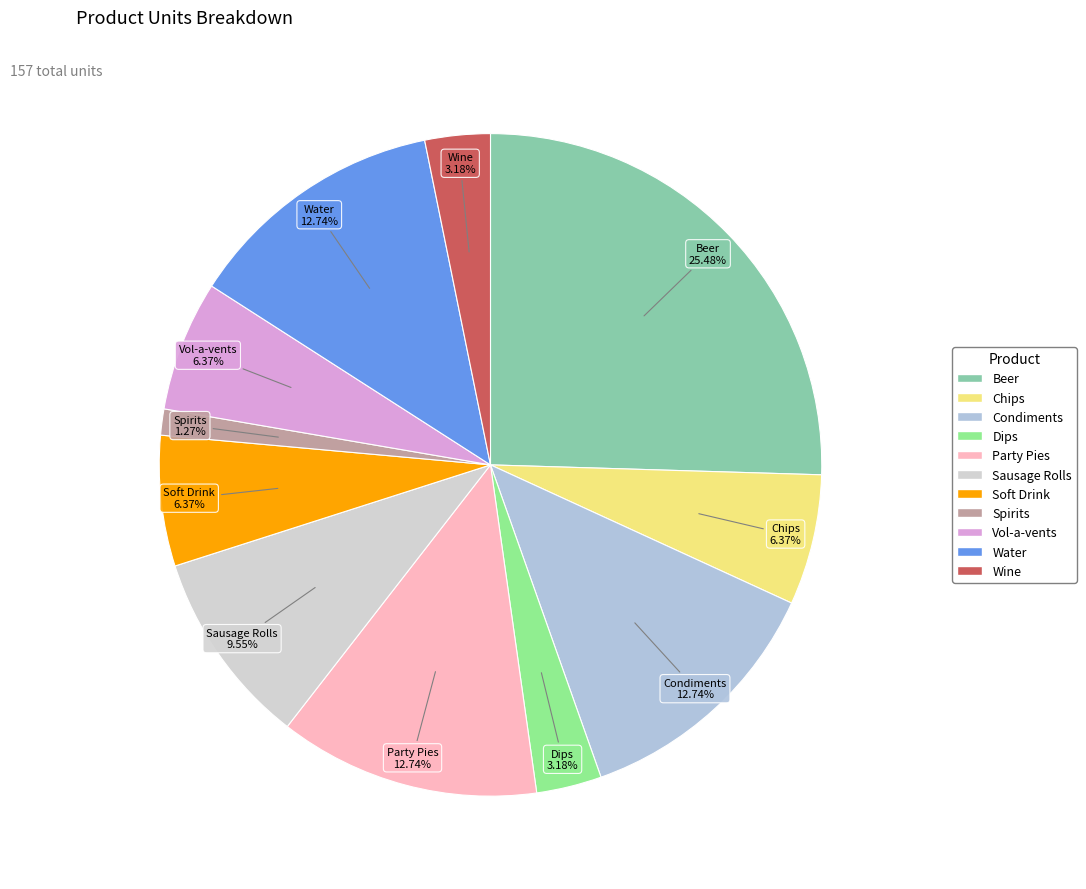

To the nearest percent, what is the difference between the largest and smallest slice percentages?

24%